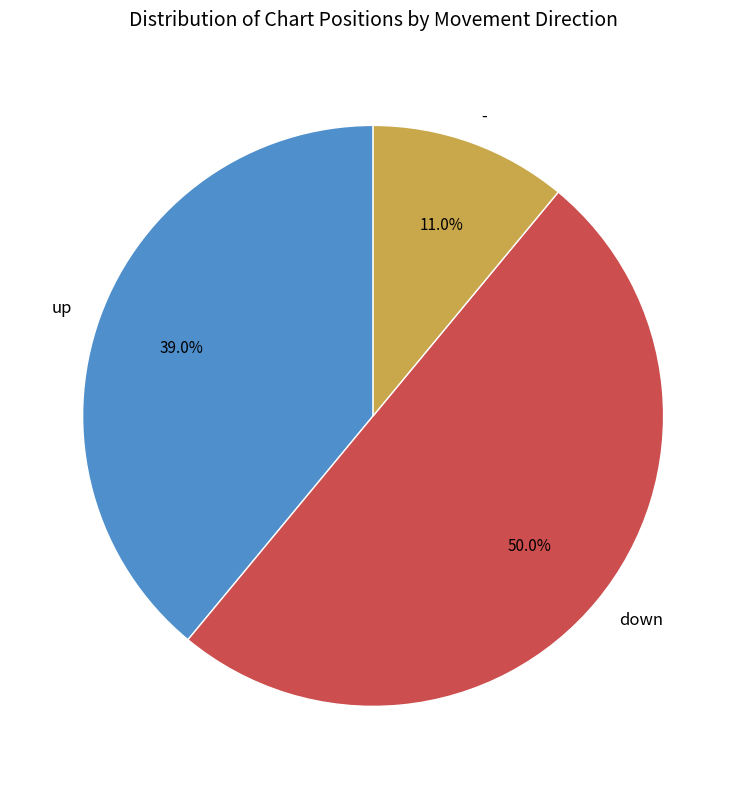

To the nearest percent, what percentage of the pie is down?

50%